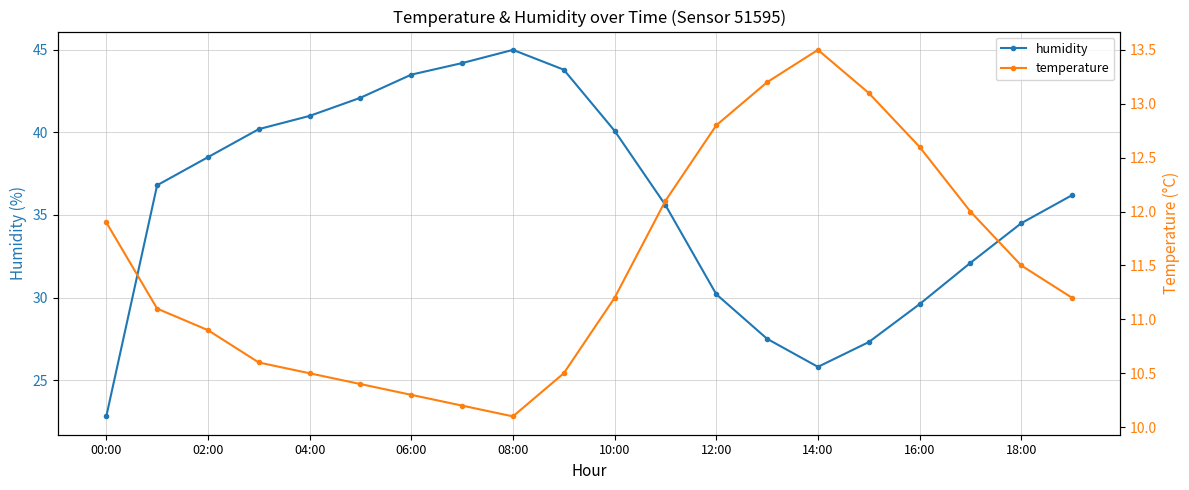

What is the value of the temperature point at the 4th from the left?

10.6